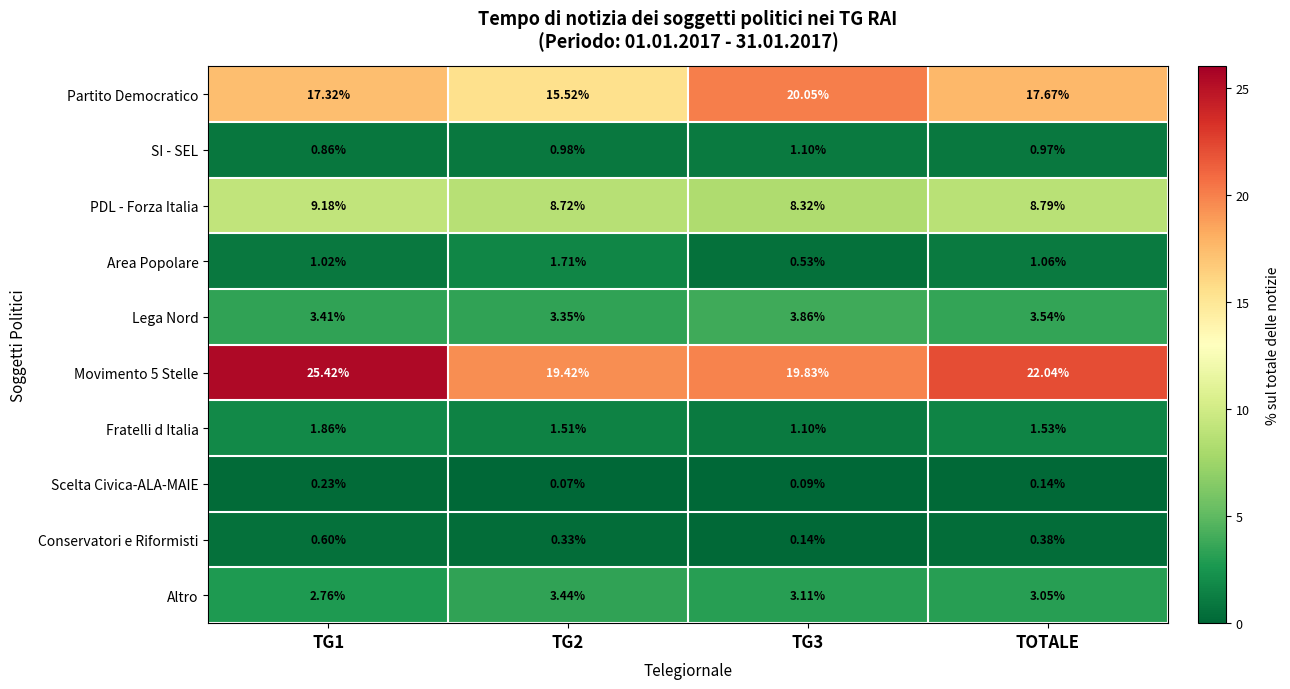

Where is Altro nearest to the value 3?

TOTALE